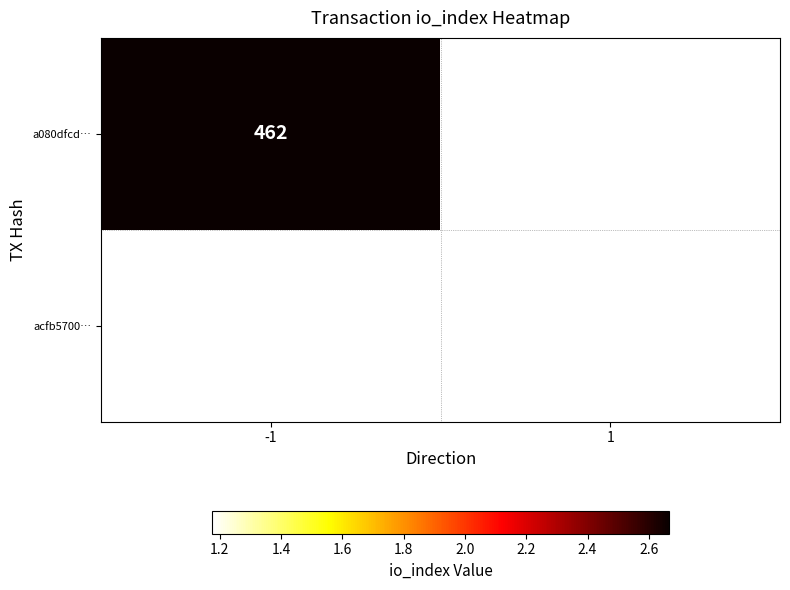

At 1, list the series in order from largest to smallest.

a080dfcd…, acfb5700…